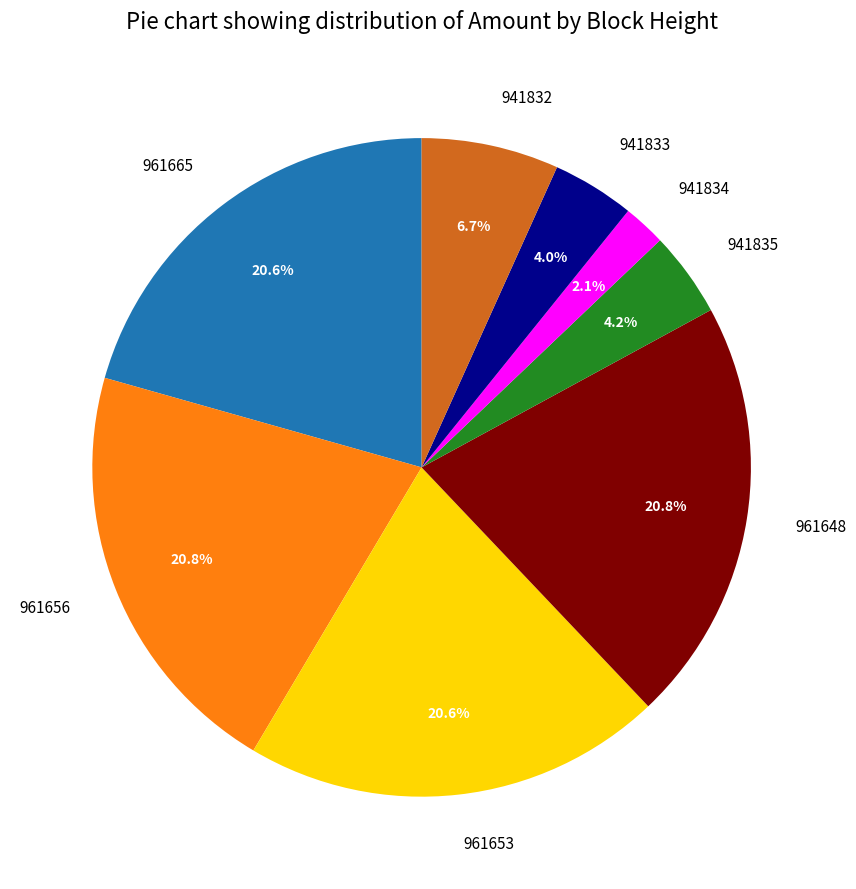

The 961648 slice represents 21% of the pie. True or false?

True